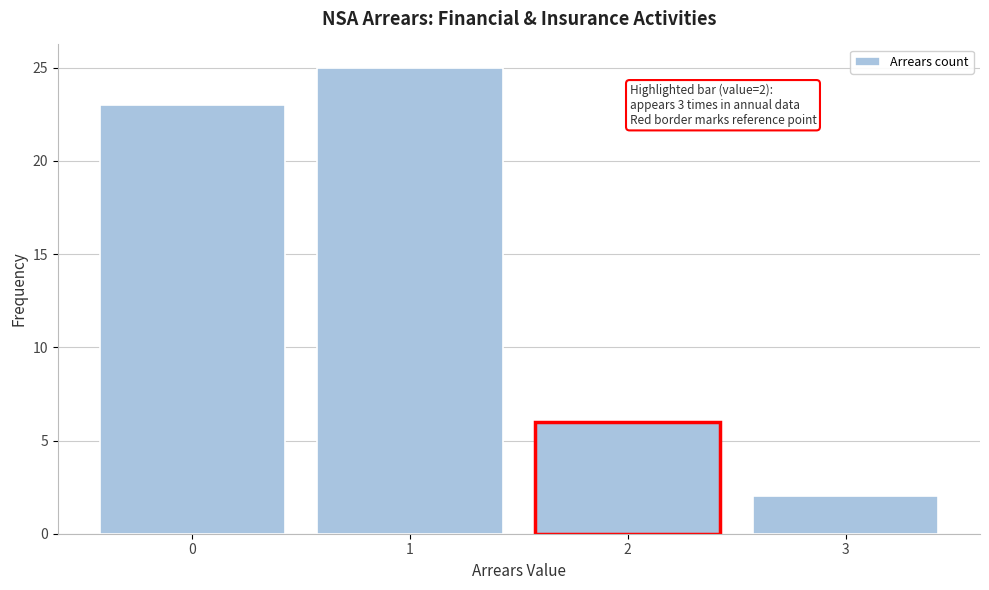

Which range on the x-axis has the tallest bar?

0.5 to 1.5